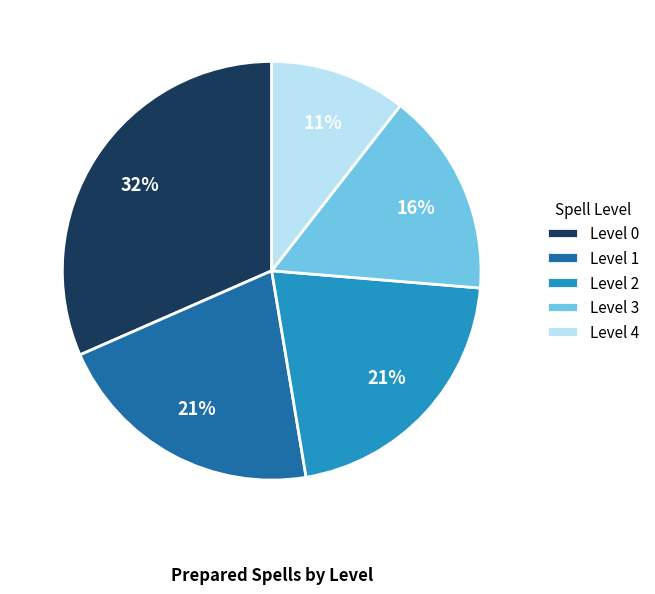

Is the sum of Level 4 and Level 1 greater than half?

No